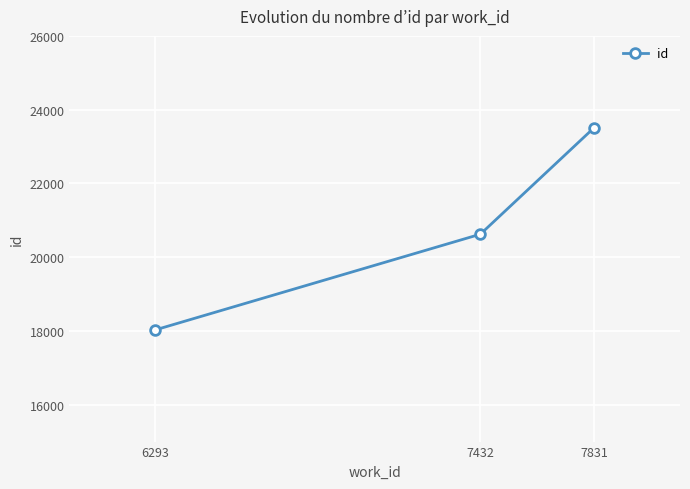

Which label corresponds to the largest value in the chart?

7831